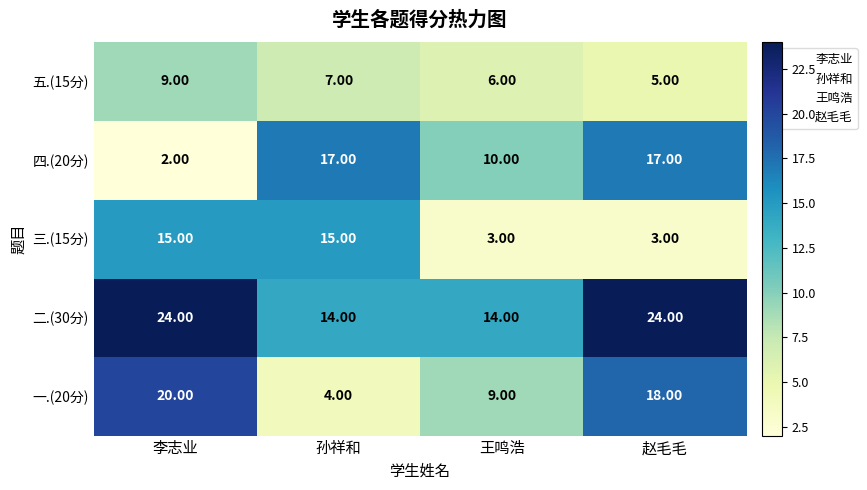

List the series in order of their peak value, lowest first.

五.(15分), 三.(15分), 四.(20分), 一.(20分), 二.(30分)